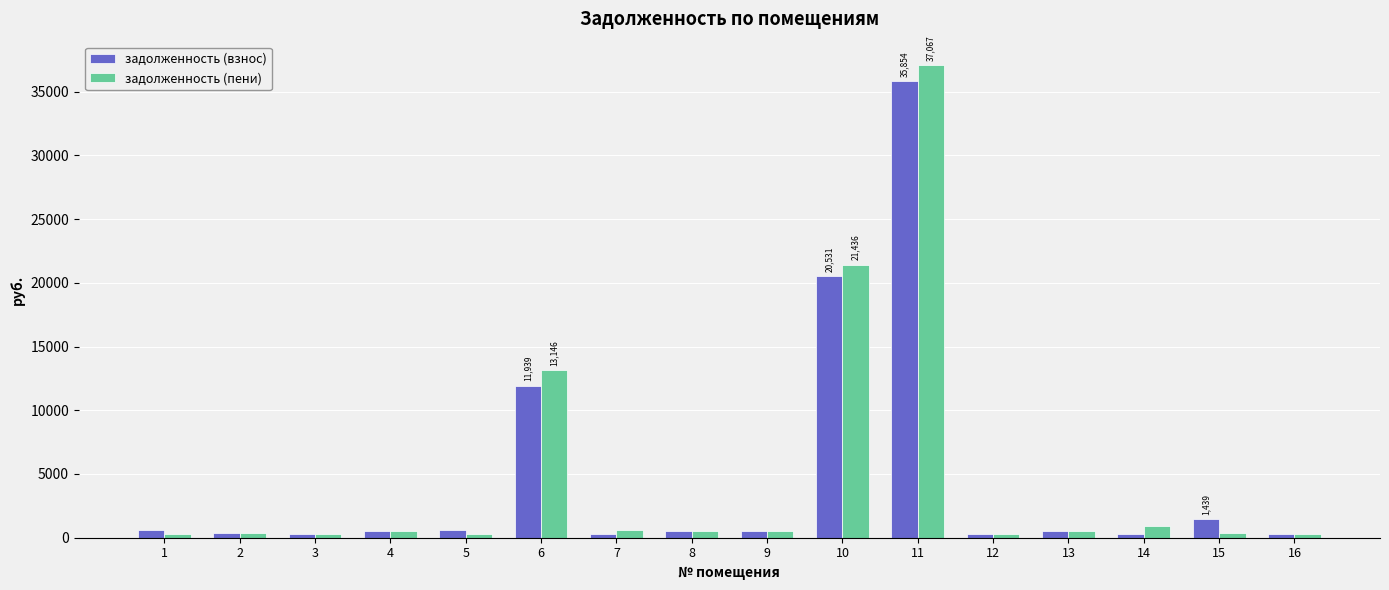

Are the bars grouped side by side (vs. stacked)?

Yes